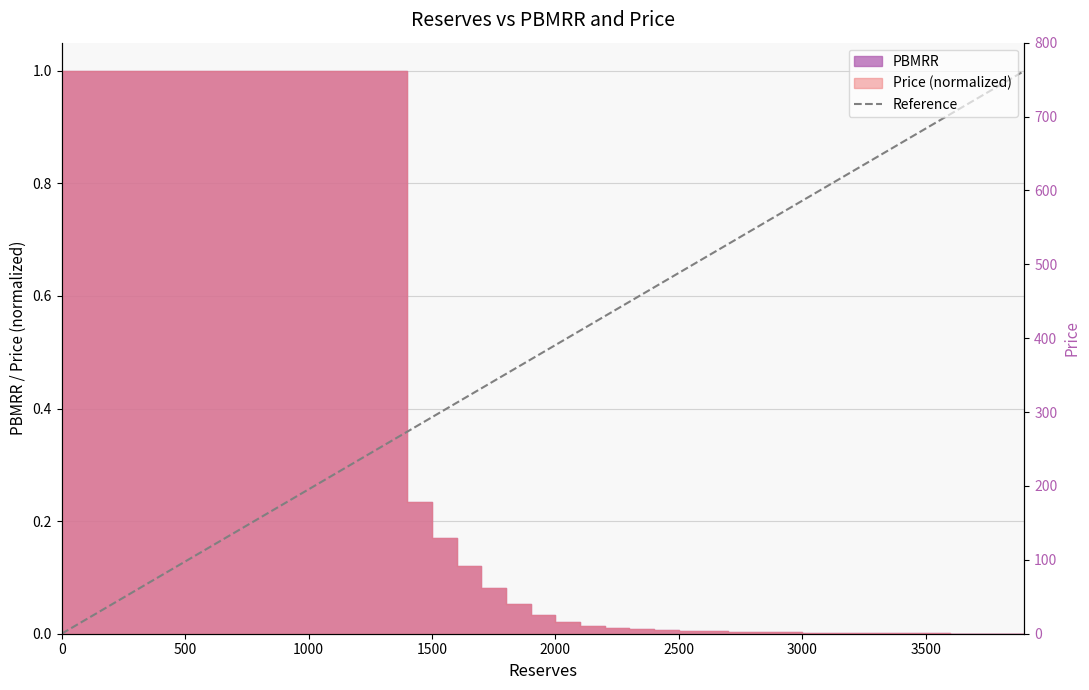

How many values are above zero?

39